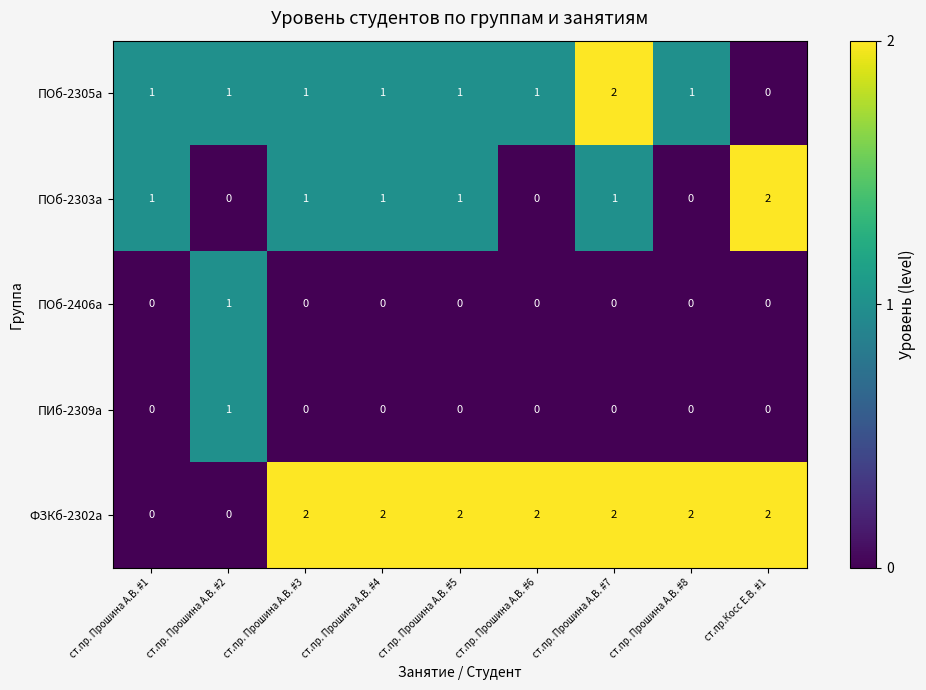

Is it true that ПОб-2303а equals 1 at ст.пр. Прошина А.В. #7?

True